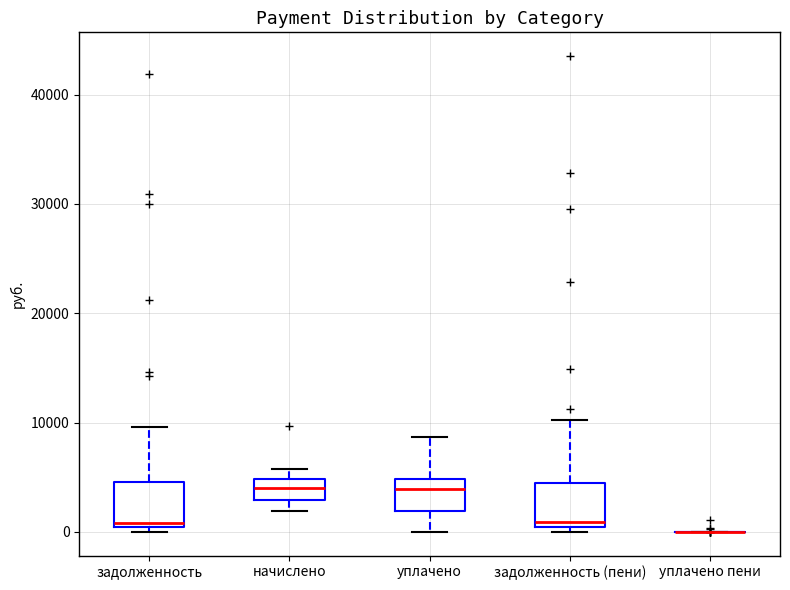

Reading left to right, read every box against the y-axis: the position of its median line, the range the box covers, and the ends of its whiskers. The values are not printed on the chart, so give them approximately, as read against the axis.

задолженность: median 1000, box 0 to 5000, whiskers 0 (just below the box's lower edge) to 10000
начислено: median 4000, box 3000 to 5000, whiskers 2000 to 6000
уплачено: median 4000, box 2000 to 5000, whiskers 0 to 9000
задолженность (пени): median 1000, box 0 to 4000, whiskers 0 (just below the box's lower edge) to 10000
уплачено пени: box collapsed to a line at 0, whiskers 0 to 0